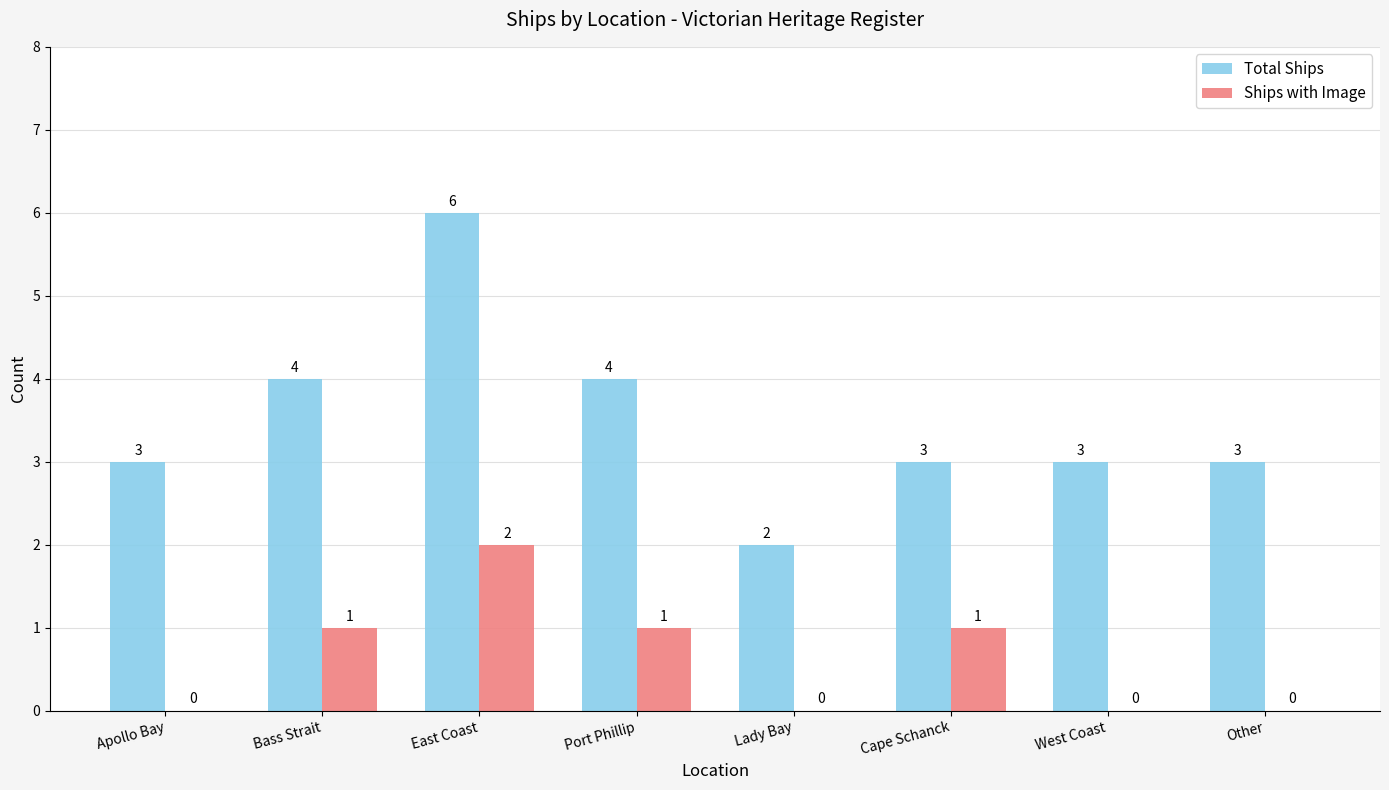

Count the Total Ships values in the range 3 to 4.

6